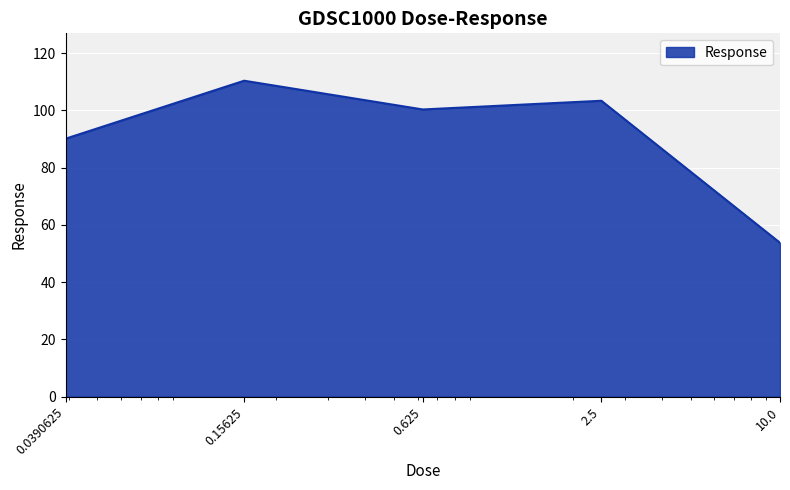

What is the difference between the second highest and second lowest values?

13.3